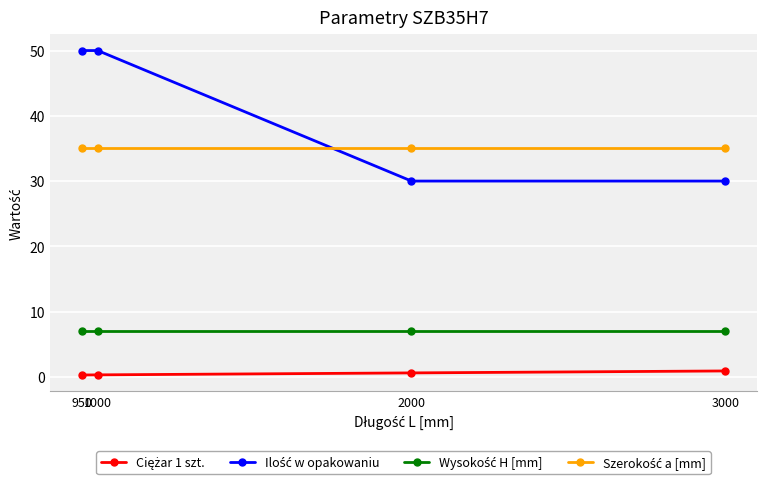

What is the greatest value displayed?

50.0